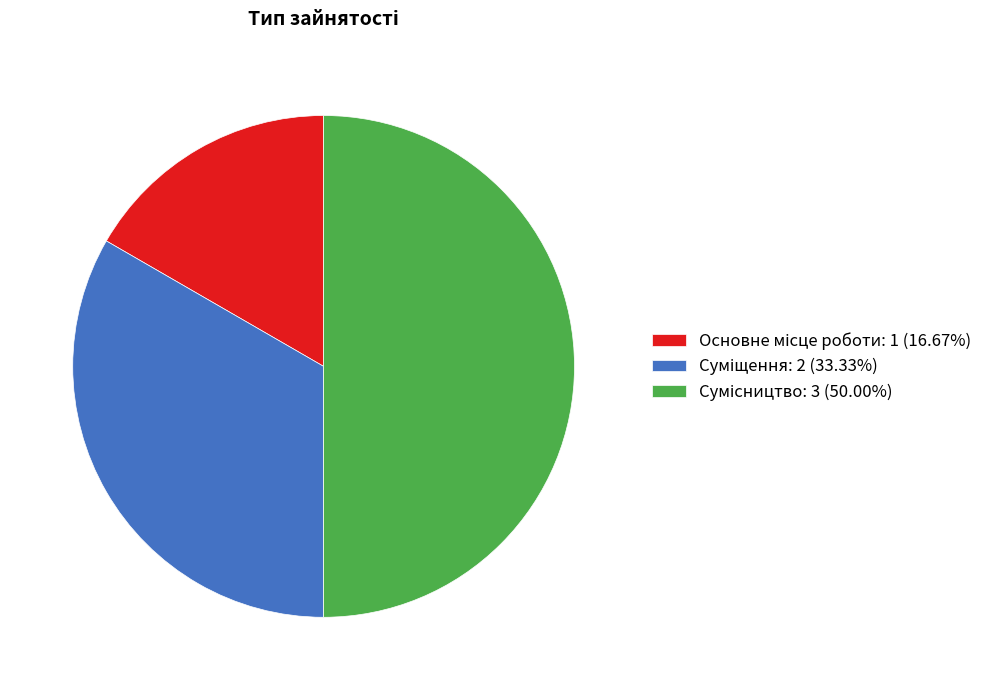

To the nearest percent, what percentage of the pie is Суміщення?

33%